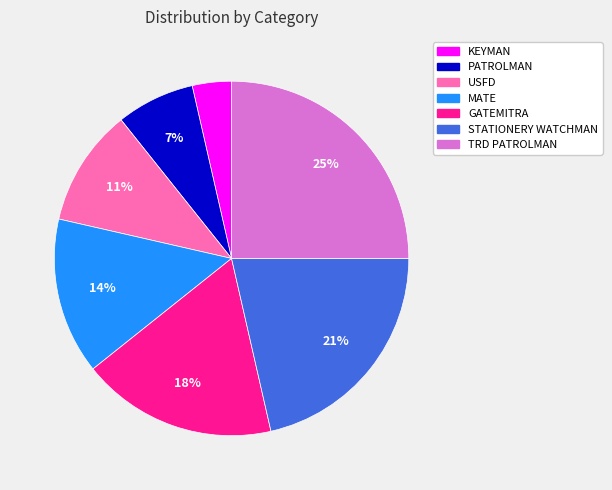

Is it true that TRD PATROLMAN is 25% of the pie?

True